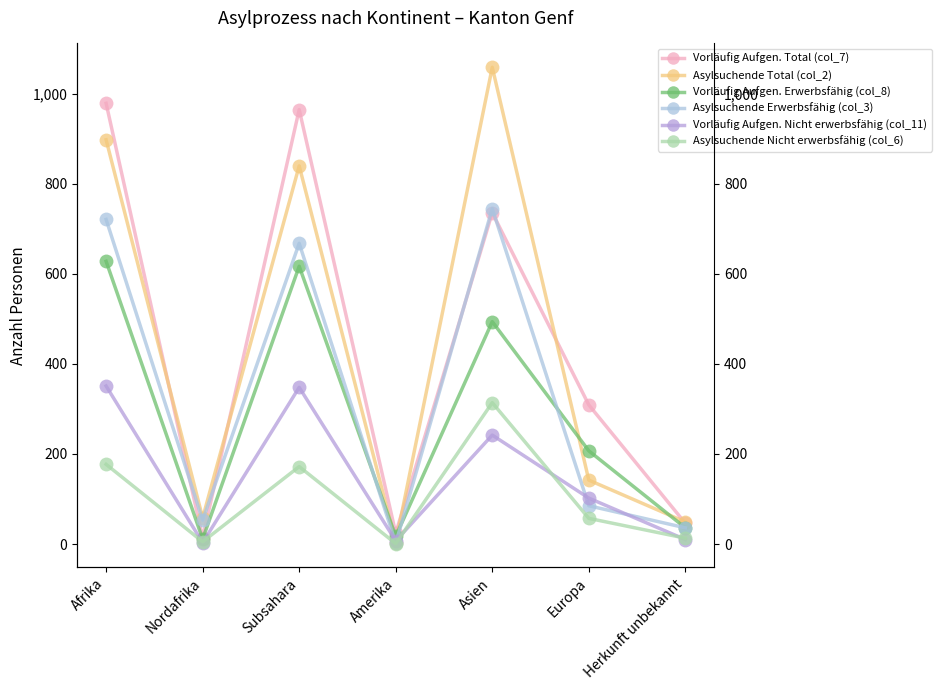

Reading left to right, transcribe all the data shown in this chart.

Vorläufig Aufgen. Total (col_7): 979	14	965	24	736	309	46
Asylsuchende Total (col_2): 898	58	840	3	1059	142	49
Vorläufig Aufgen. Erwerbsfähig (col_8): 628	11	617	17	494	207	36
Asylsuchende Erwerbsfähig (col_3): 721	53	668	2	745	85	36
Vorläufig Aufgen. Nicht erwerbsfähig (col_11): 351	3	348	7	242	102	10
Asylsuchende Nicht erwerbsfähig (col_6): 177	5	172	1	314	57	13